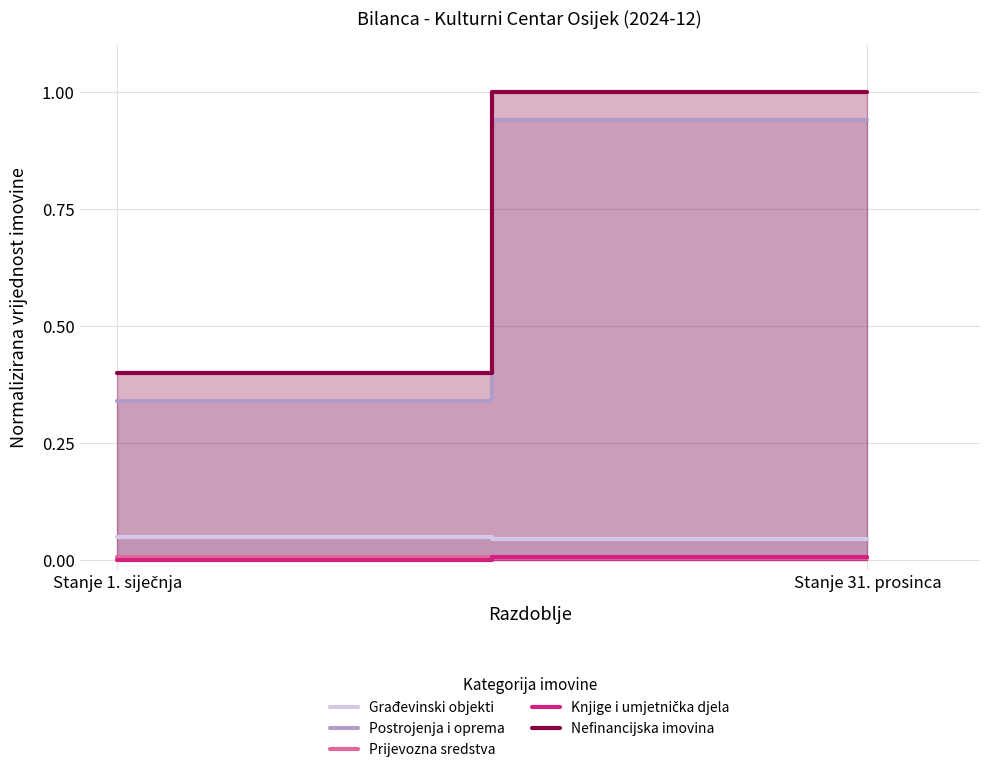

Does the chart display data point markers on the line(s)?

No